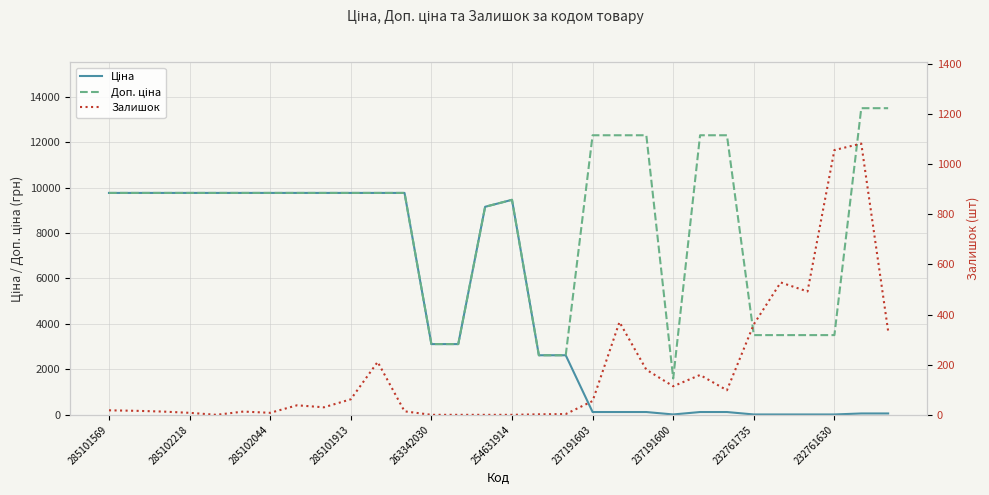

Reading left to right, what are all the values shown in this chart?

Ціна: 9764.4	9764.4	9764.4	9764.4	9764.4	9764.4	9764.4	9764.4	9764.4	9764.4	9764.4	9764.4	3112.5	3112.5	9154.5	9460.9	2621.3	2621.3	123.0	123.0	123.0	16.0	123.0	123.0	15.6	15.6	15.6	15.6	60.0	60.0
Доп. ціна: 9764.4	9764.4	9764.4	9764.4	9764.4	9764.4	9764.4	9764.4	9764.4	9764.4	9764.4	9764.4	3113.0	3113.0	9154.5	9460.9	2621.0	2621.0	12302.0	12302.0	12302.0	1599.0	12302.0	12302.0	3508.0	3508.0	3508.0	3508.0	13493.2	13493.2
Залишок: 18.0	16.0	13.0	8.0	0.0	13.0	8.0	38.0	30.0	62.0	211.0	14.0	0.0	0.0	0.0	0.0	2.0	3.0	55.0	370.0	180.0	114.0	159.0	98.0	361.0	528.0	492.0	1056.0	1082.0	334.0